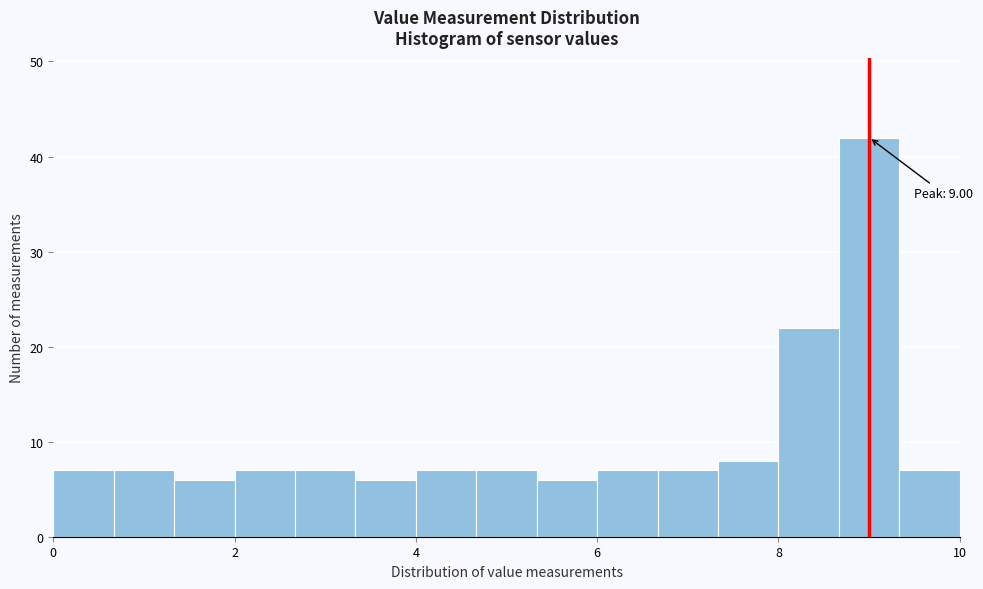

Around what value on the x-axis is the tallest bar? Give the approximate position of its centre, as read against the axis.

9.0